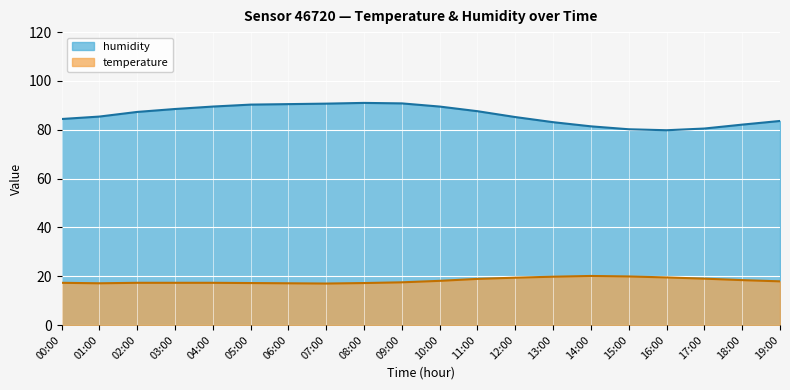

What are all the series names shown in the legend?

humidity, temperature